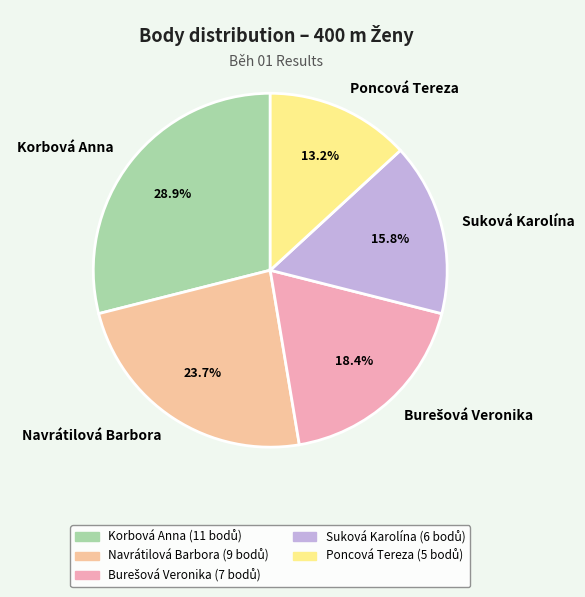

Is it true that Korbová Anna is 29% of the pie?

True